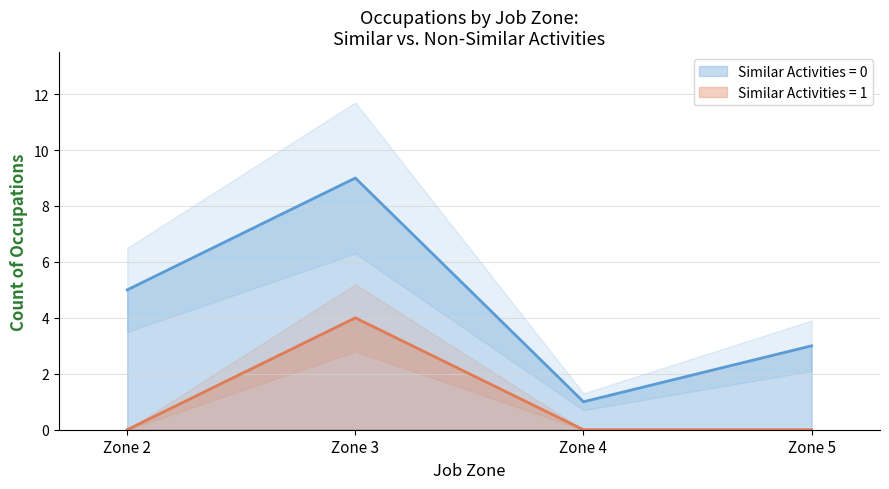

True or false: Similar Activities and Job Zone cross at least once.

False